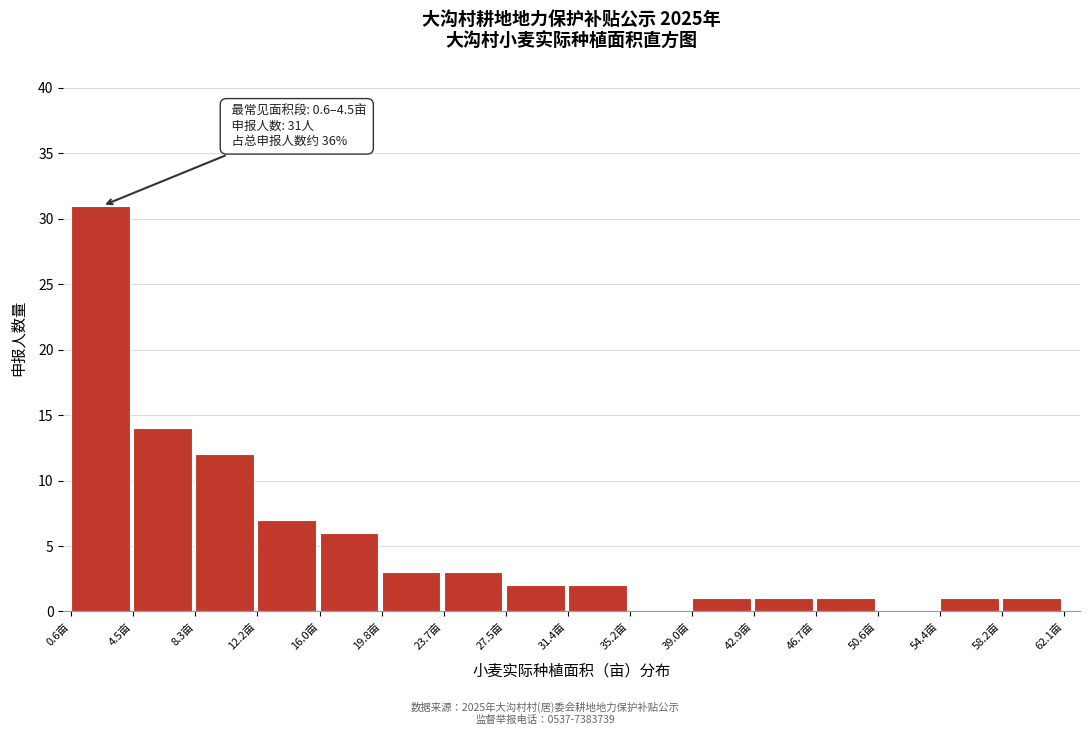

Which range on the x-axis has the tallest bar?

0.5 to 4.5